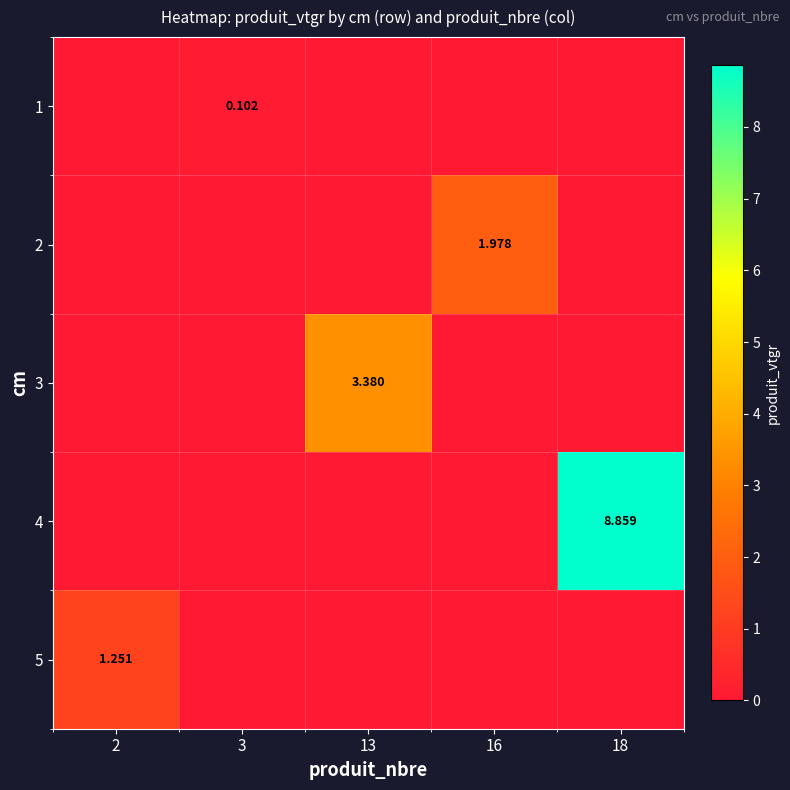

What is the sum of all 2 values?

2.0